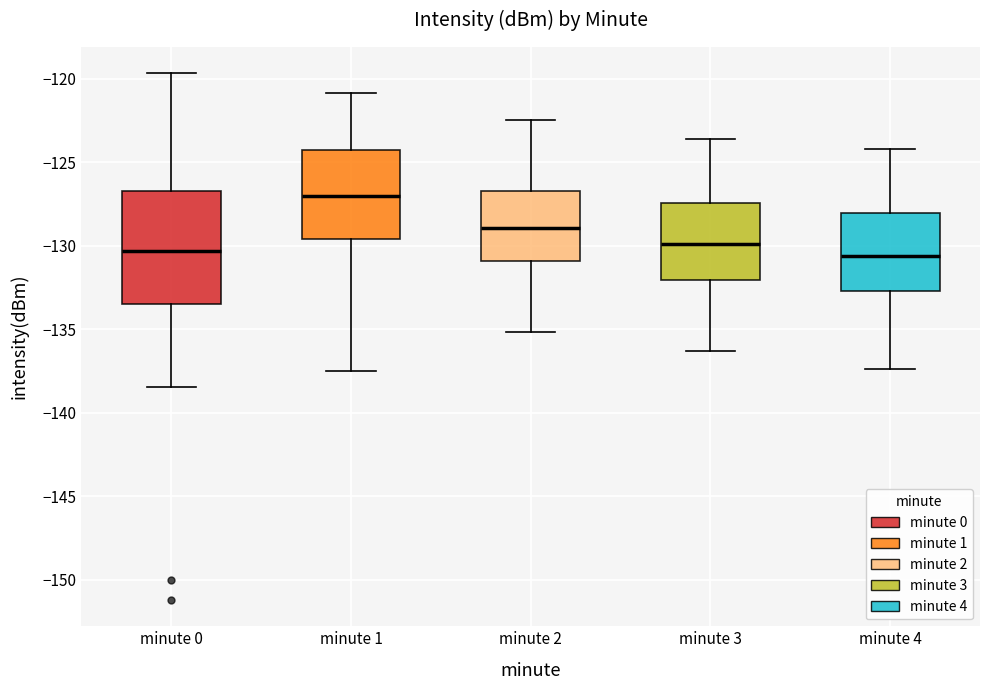

Reading left to right, read every box against the y-axis: the position of its median line, the range the box covers, and the ends of its whiskers. The values are not printed on the chart, so give them approximately, as read against the axis.

minute 0: median -130.5, box -133.5 to -126.5, whiskers -138.5 to -119.5
minute 1: median -127.0, box -129.5 to -124.5, whiskers -137.5 to -121.0
minute 2: median -129.0, box -131.0 to -126.5, whiskers -135.0 to -122.5
minute 3: median -130.0, box -132.0 to -127.5, whiskers -136.5 to -123.5
minute 4: median -130.5, box -132.5 to -128.0, whiskers -137.5 to -124.0